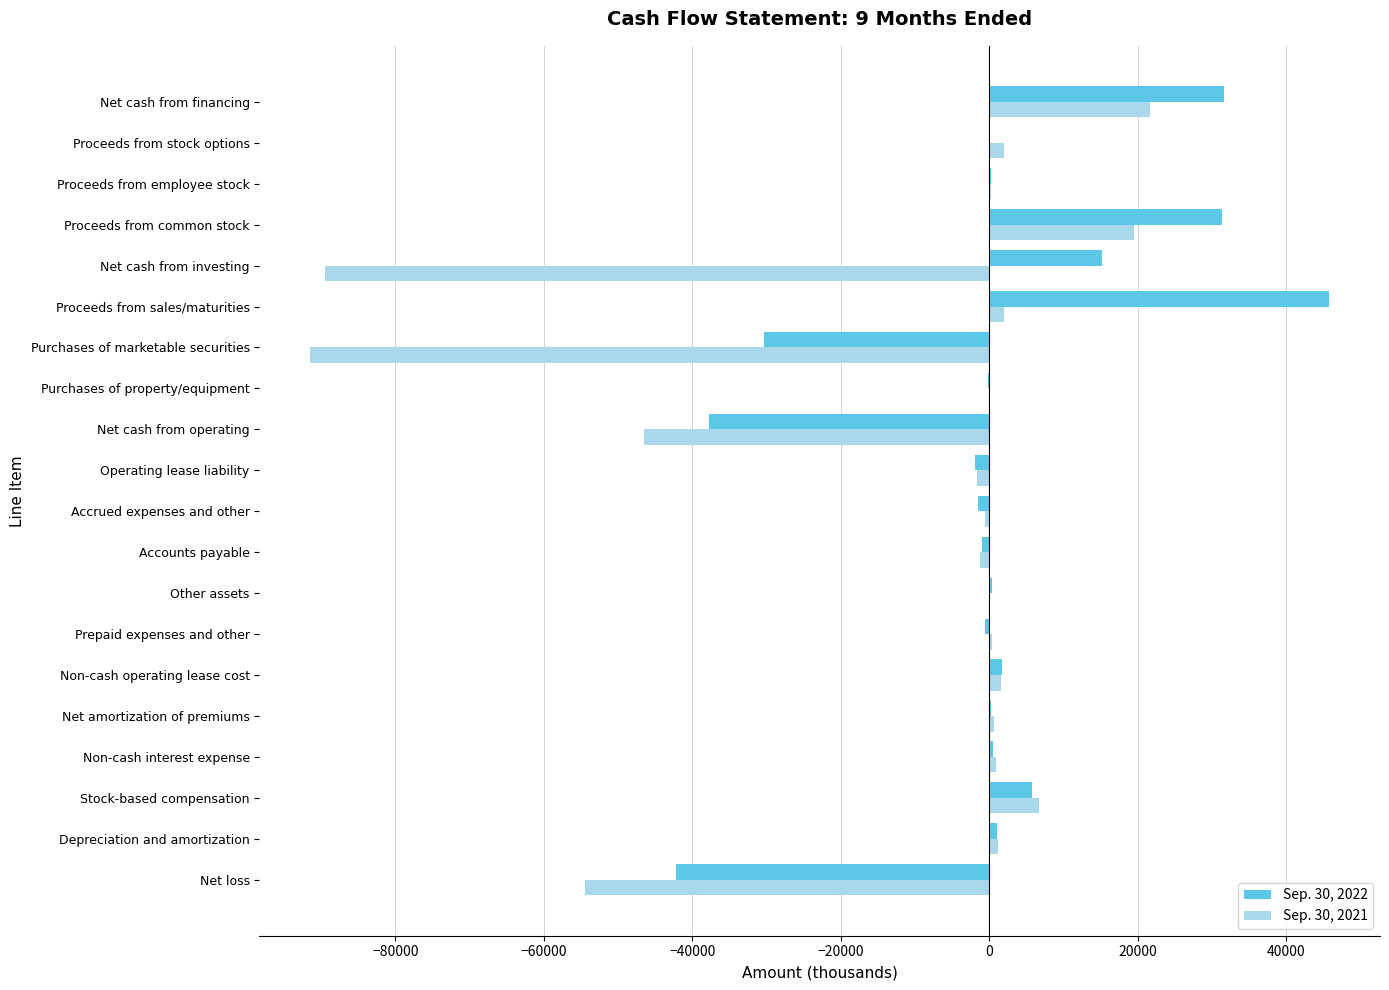

The value of Sep. 30, 2022 at Net loss is -71105. True or false?

False